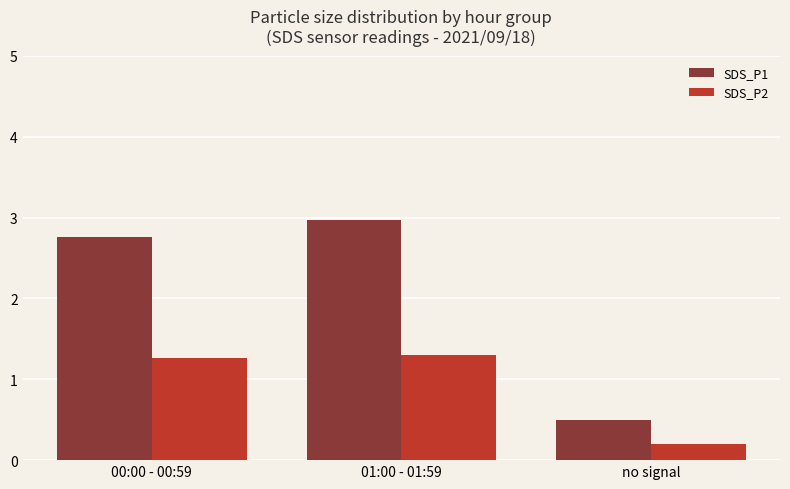

Are the bars grouped side by side (vs. stacked)?

Yes